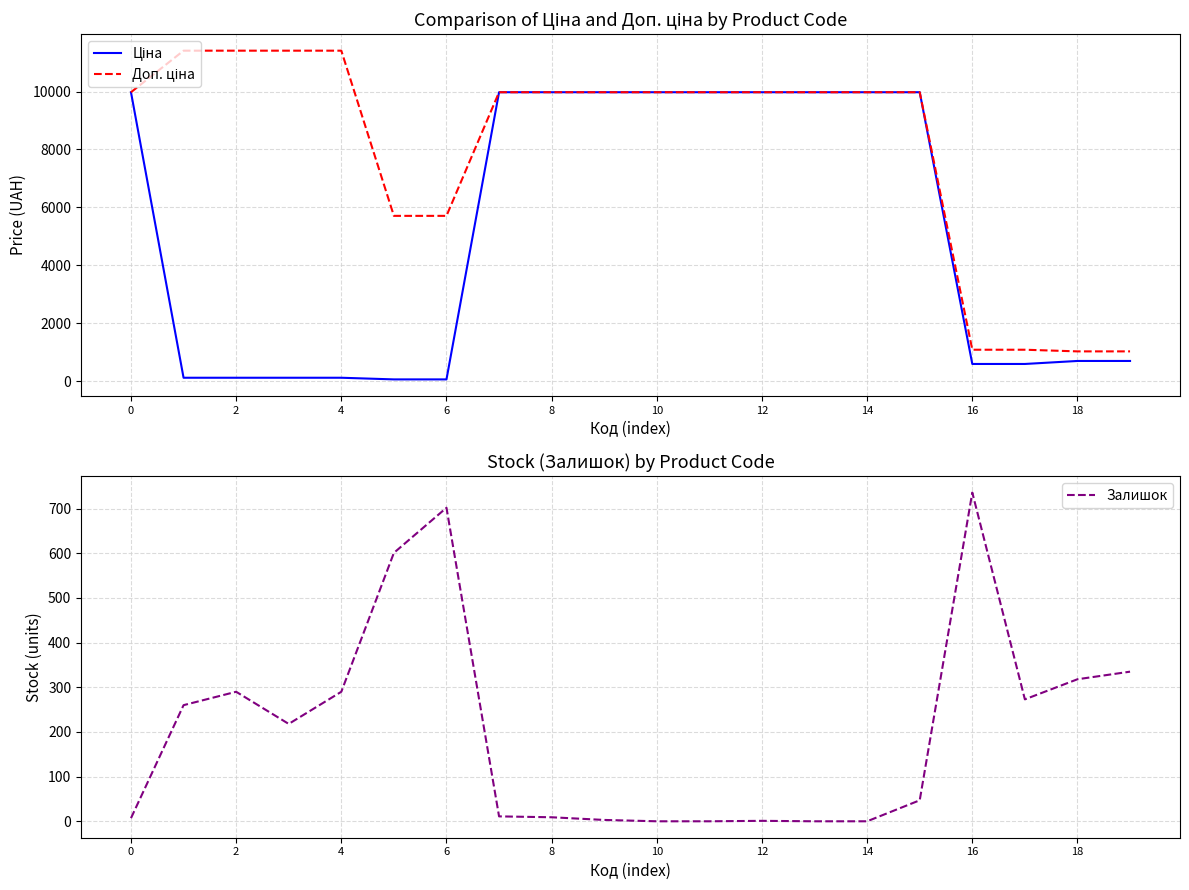

What is the lowest value of the Доп. ціна series?

1024.6